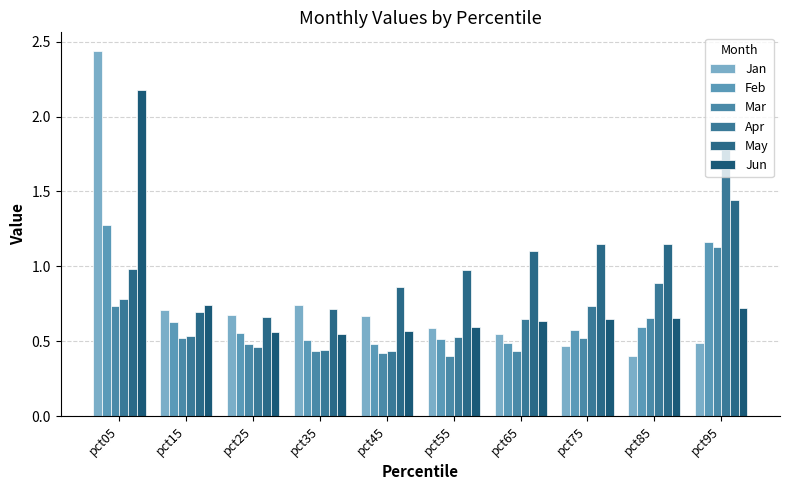

Which series has the largest total across all categories?

May